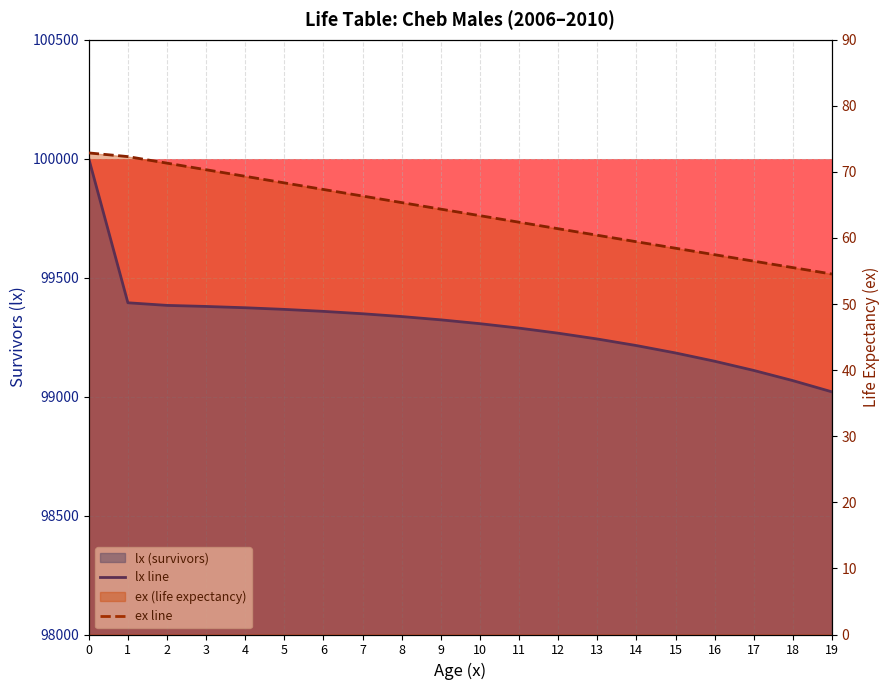

Reading right to left, what are all the values shown in this chart?

lx: 19=99019.8	18=99067.1	17=99109.9	16=99148.6	15=99183.4	14=99214.4	13=99242.1	12=99266.4	11=99287.8	10=99306.5	9=99322.6	8=99336.4	7=99348.2	6=99358.2	5=99366.5	4=99373.4	3=99378.9	2=99383.3	1=99394.3	0=100000.0
ex: 19=54.5	18=55.5	17=56.5	16=57.5	15=58.4	14=59.4	13=60.4	12=61.4	11=62.4	10=63.4	9=64.4	8=65.4	7=66.3	6=67.3	5=68.3	4=69.3	3=70.3	2=71.3	1=72.3	0=72.9